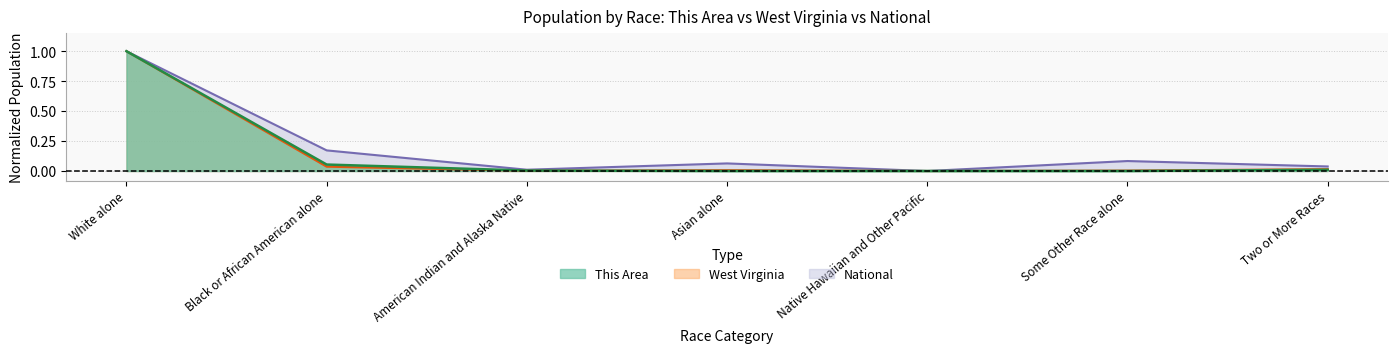

Does the chart have visible grid lines?

Yes